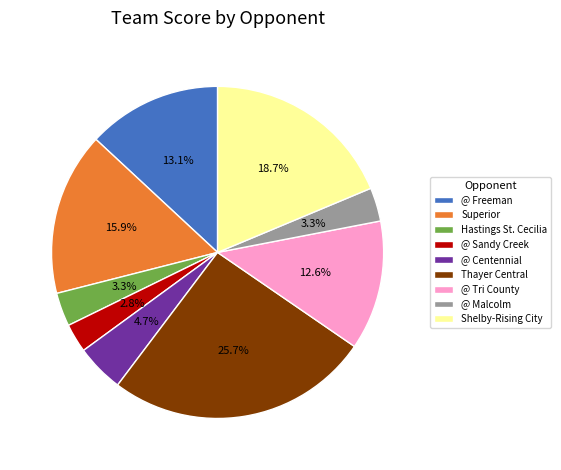

What percentage is the Shelby-Rising City slice, to the nearest percent?

19%